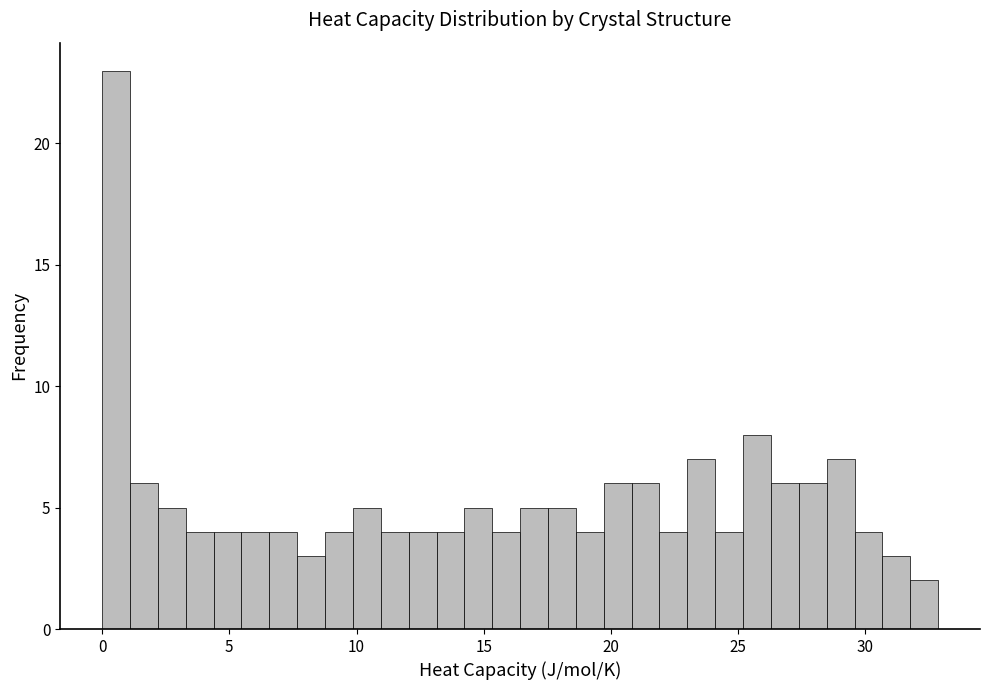

Read against the x-axis, roughly where is the centre of the tallest bar?

0.5